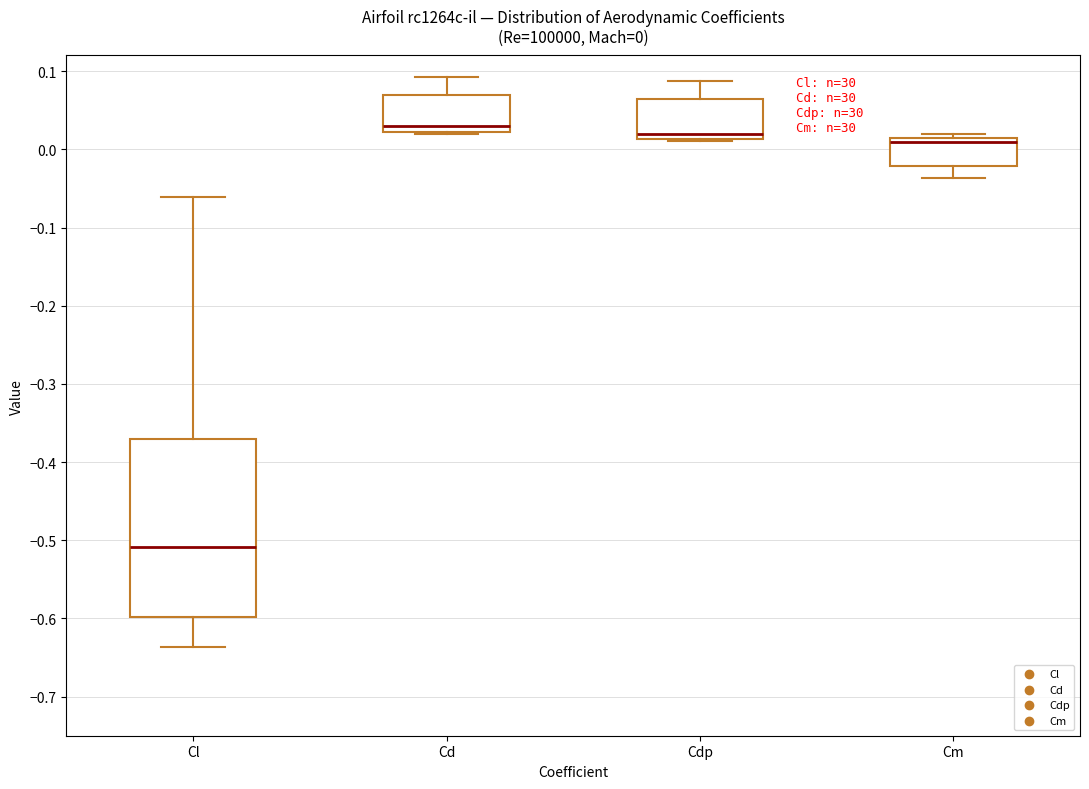

Comparing the boxes themselves (not the whiskers), which one is the tallest?

Cl